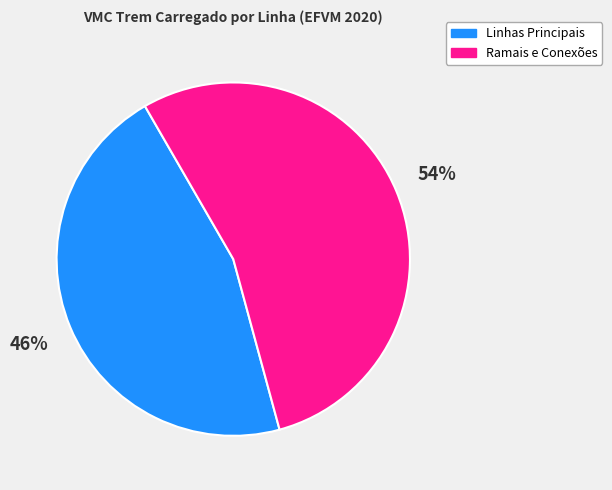

True or false: Ramais e Conexões accounts for 54% of the total.

True